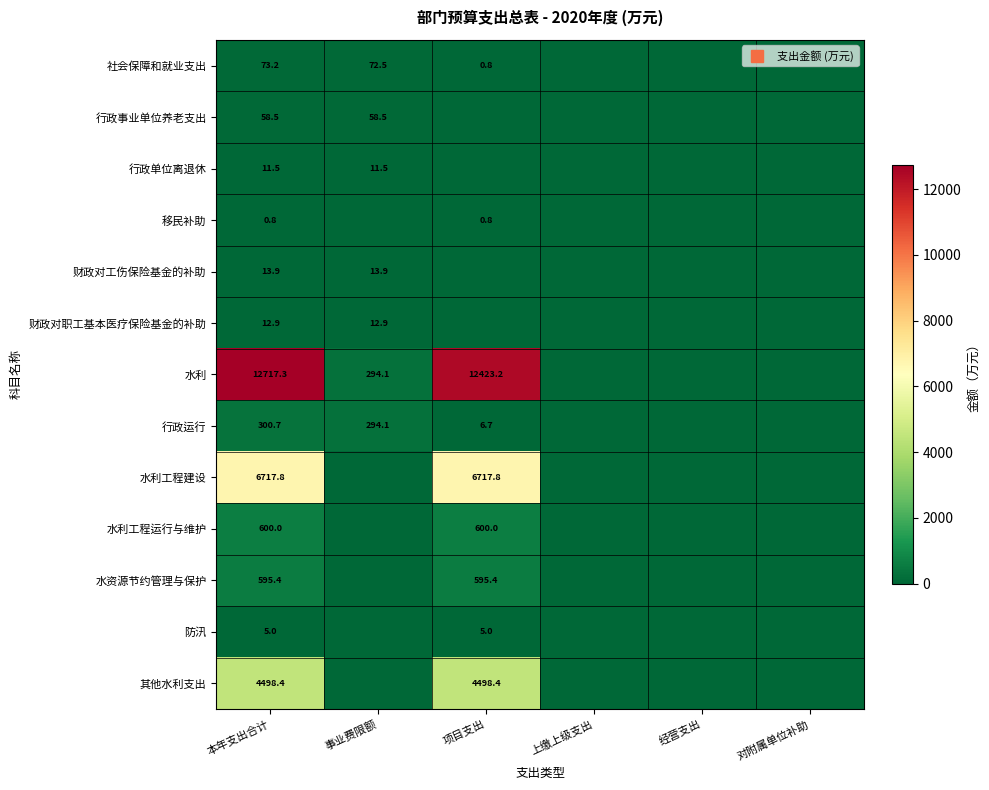

How many values in the 移民补助 series exceed 0?

2